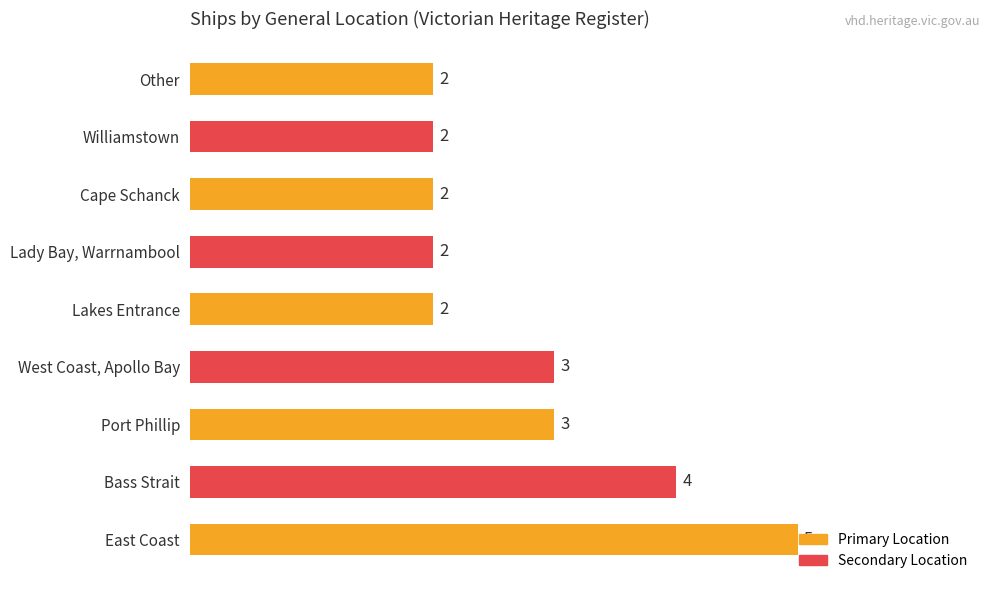

How many values are between 2 and 3?

7